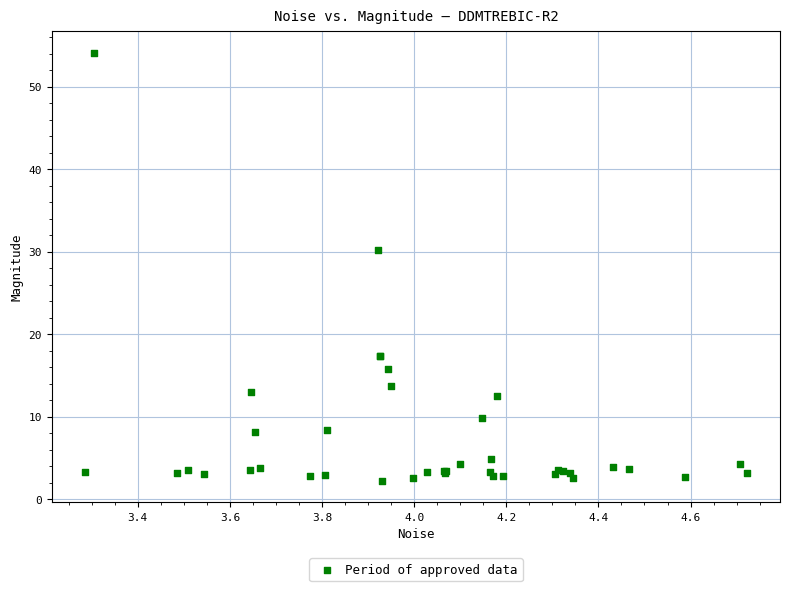

What Y value in the scatter plot is closest to 28?

30.2